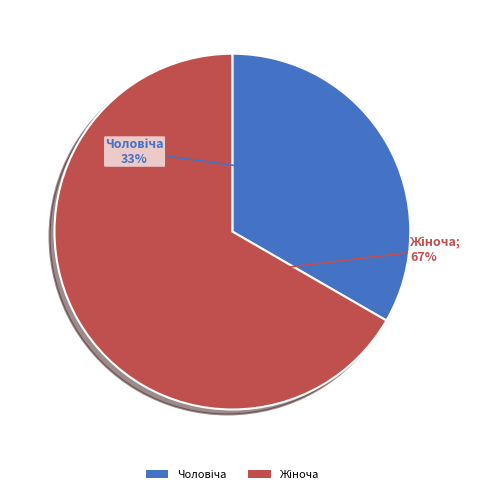

To the nearest percent, what is the average slice percentage?

50%